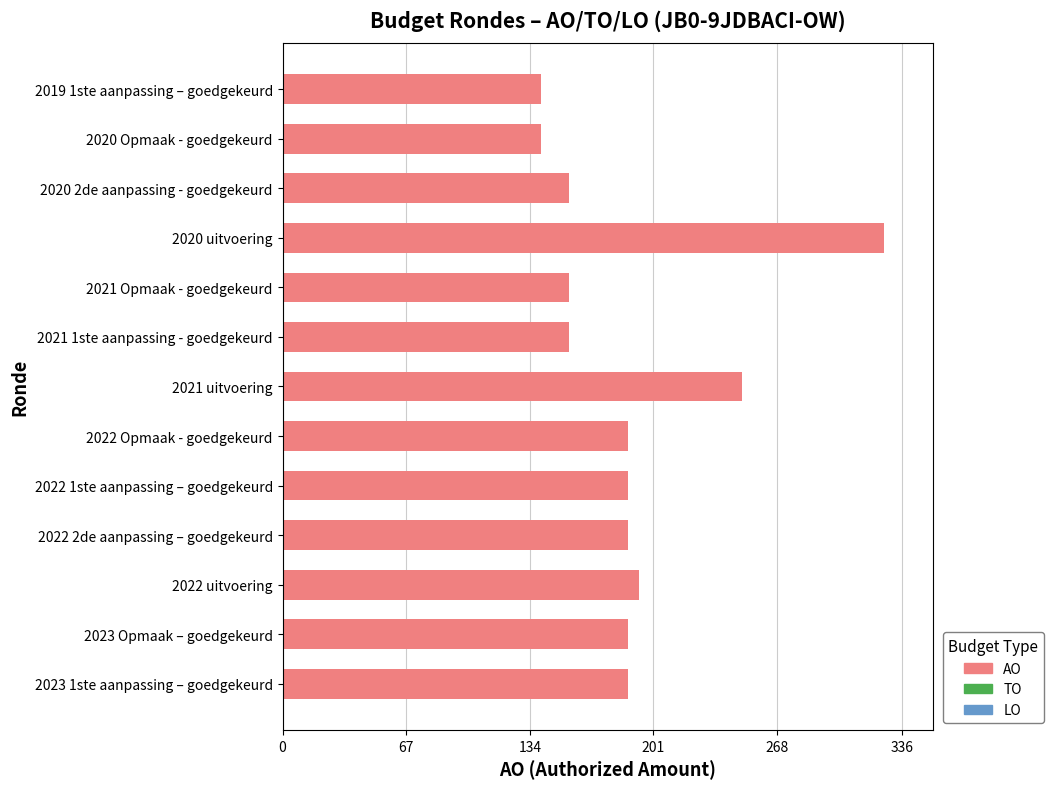

At which label is the value closest to 233?

2021 uitvoering